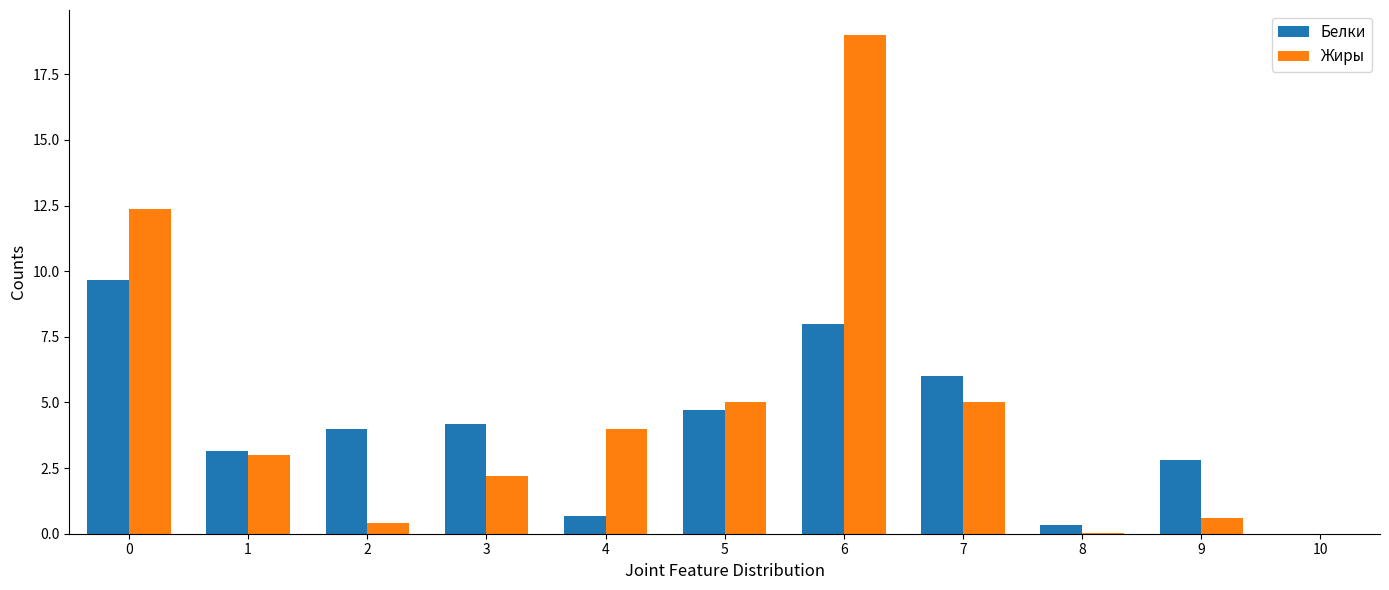

The Белки series shows 3.2 at 1. True or false?

True